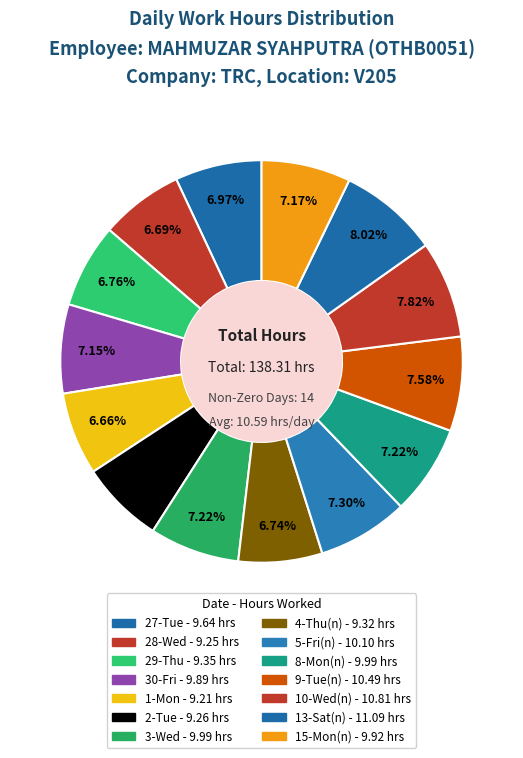

How many segments does this pie chart have?

14